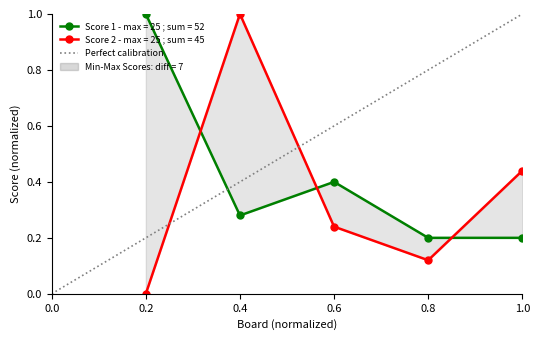

What is the difference between the maximum and minimum values?

1